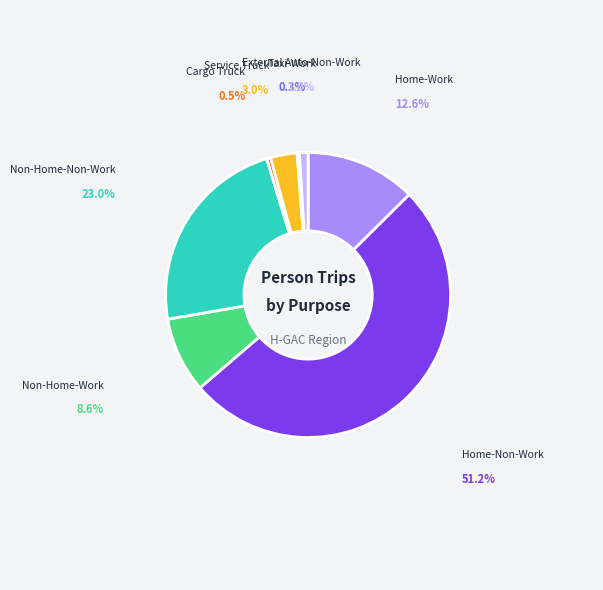

Is there any slice that represents more than half of the pie?

Yes